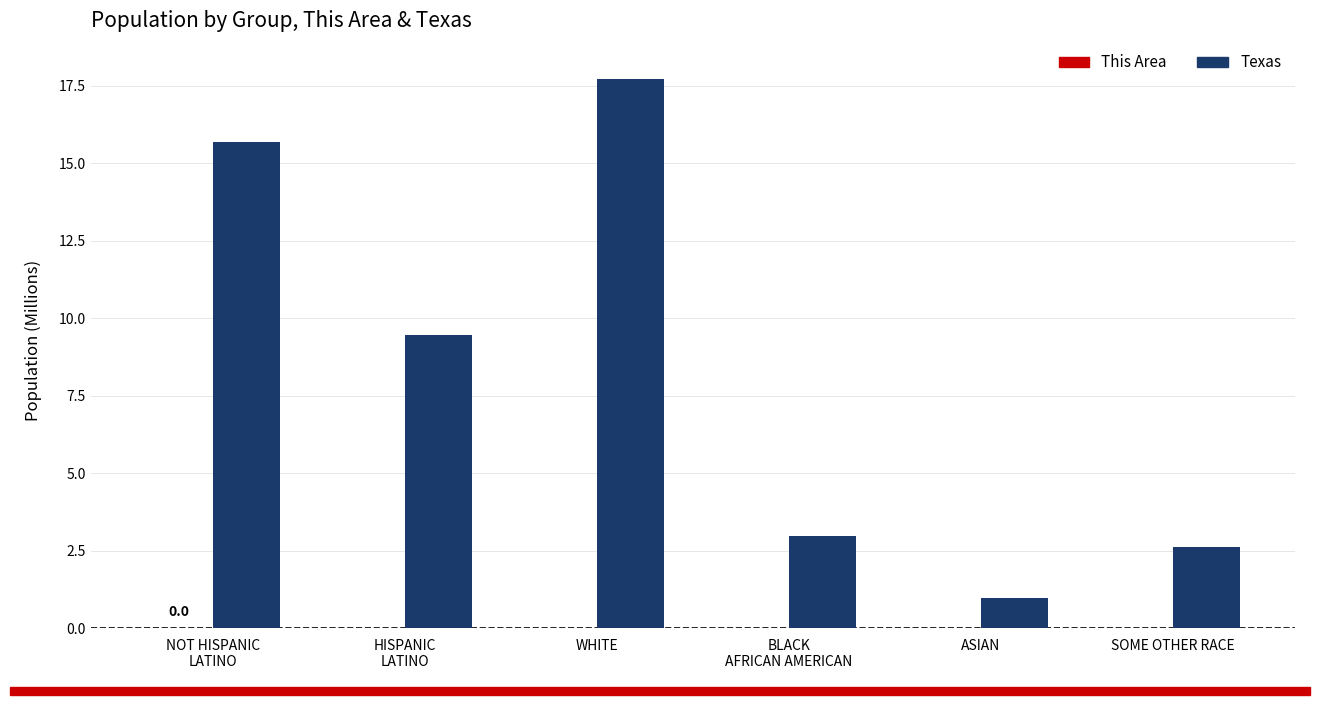

Which series has the largest total across all categories?

Texas